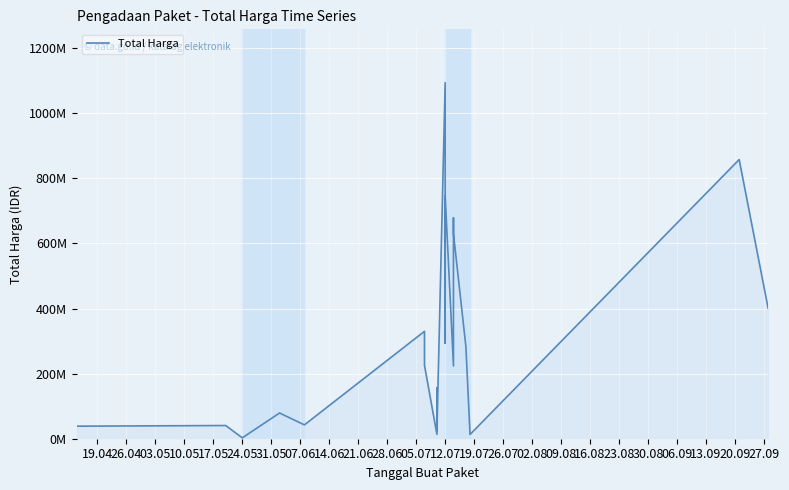

What is the maximum value shown in the chart?

1093846000